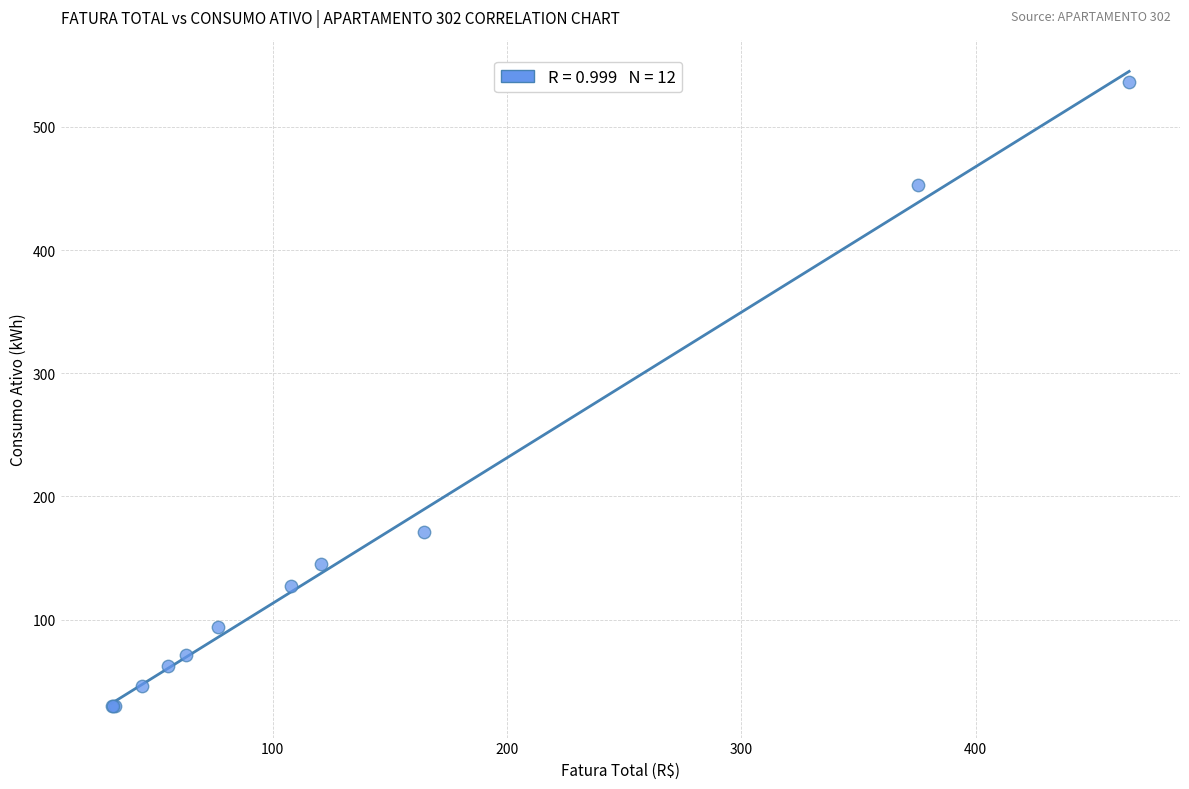

What Y value in the scatter plot is closest to 283?

171